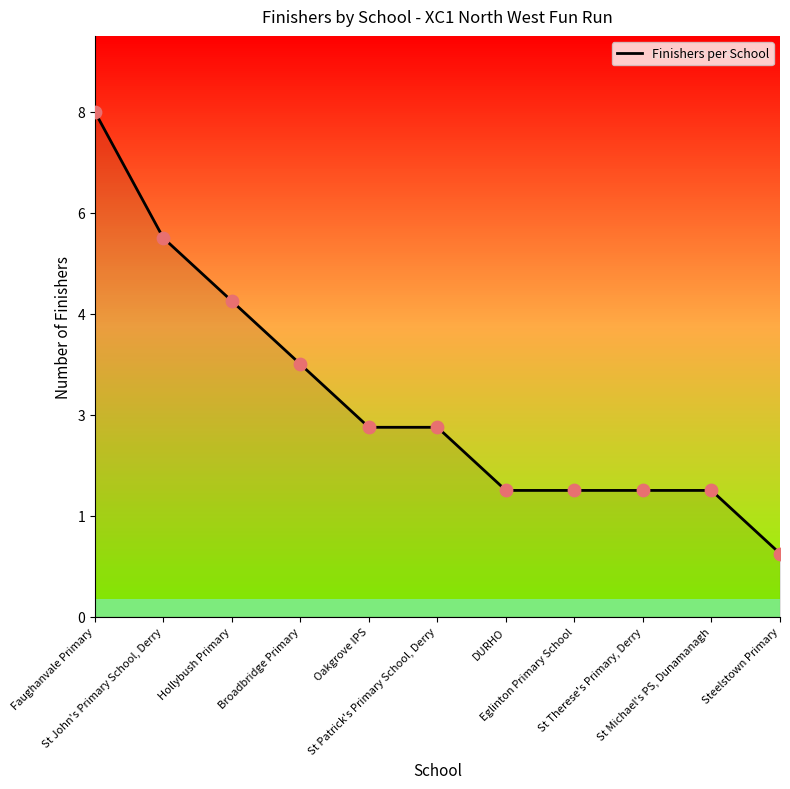

Approximately how many times larger is the value at DURHO compared to St John's Primary School, Derry?

0.3